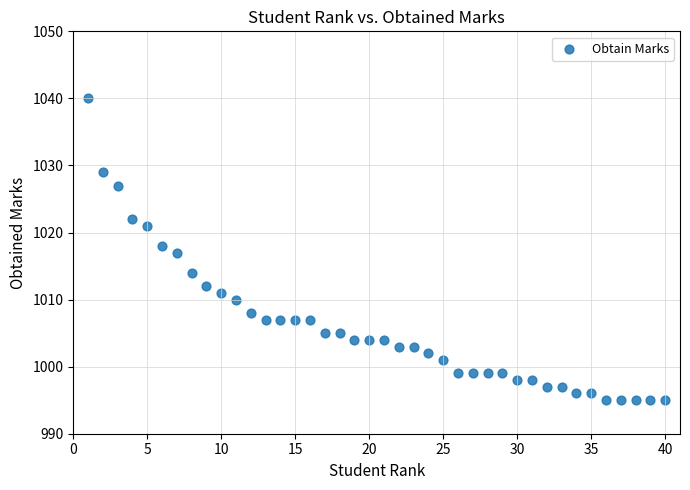

What is the range of Y values (max minus min)?

45